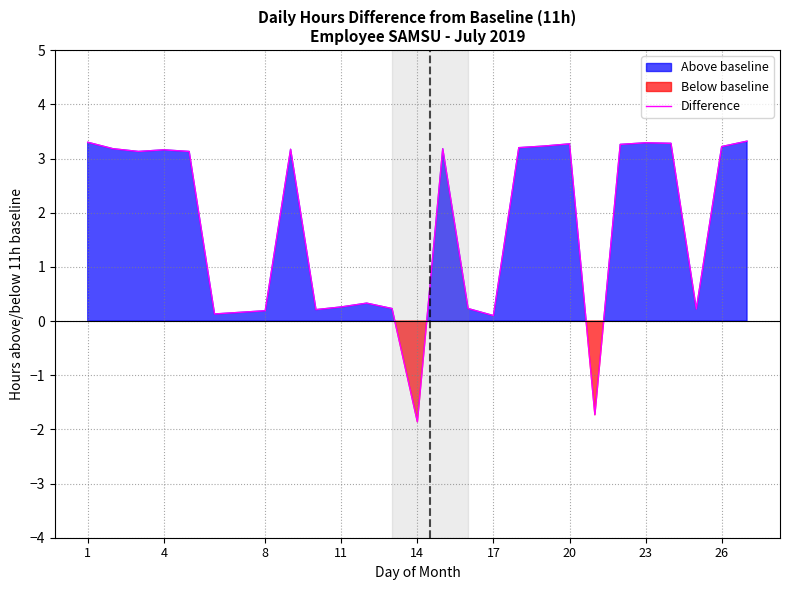

What is the difference between the maximum and second lowest values?

5.1